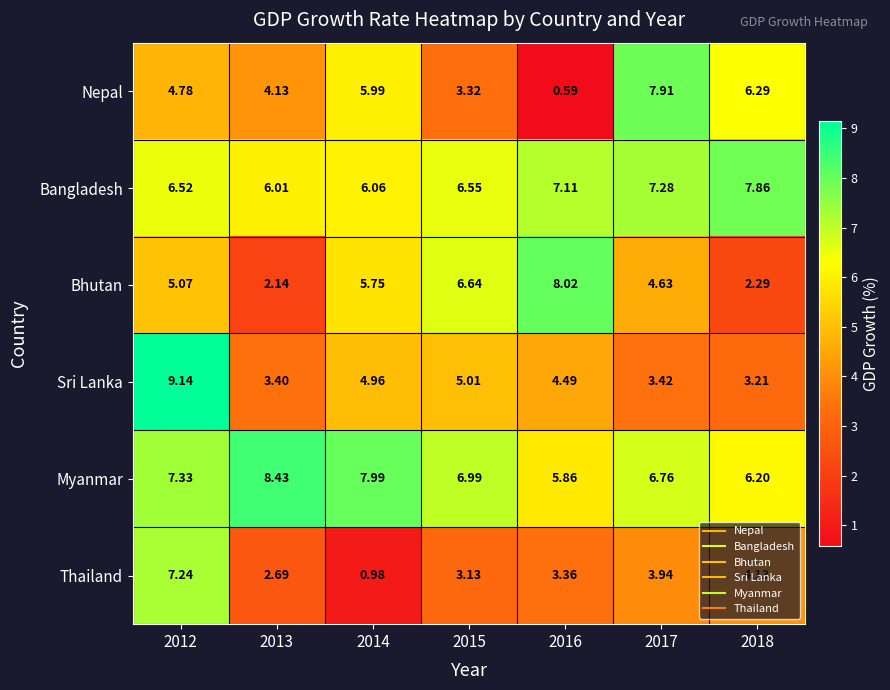

Which series has the largest range (max minus min)?

Nepal